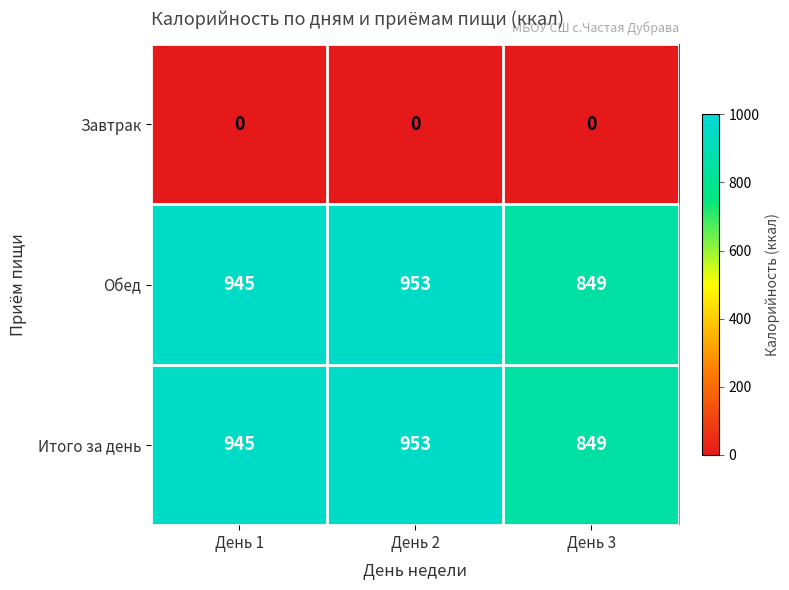

What is the spread (max minus min) of values at День 2?

953